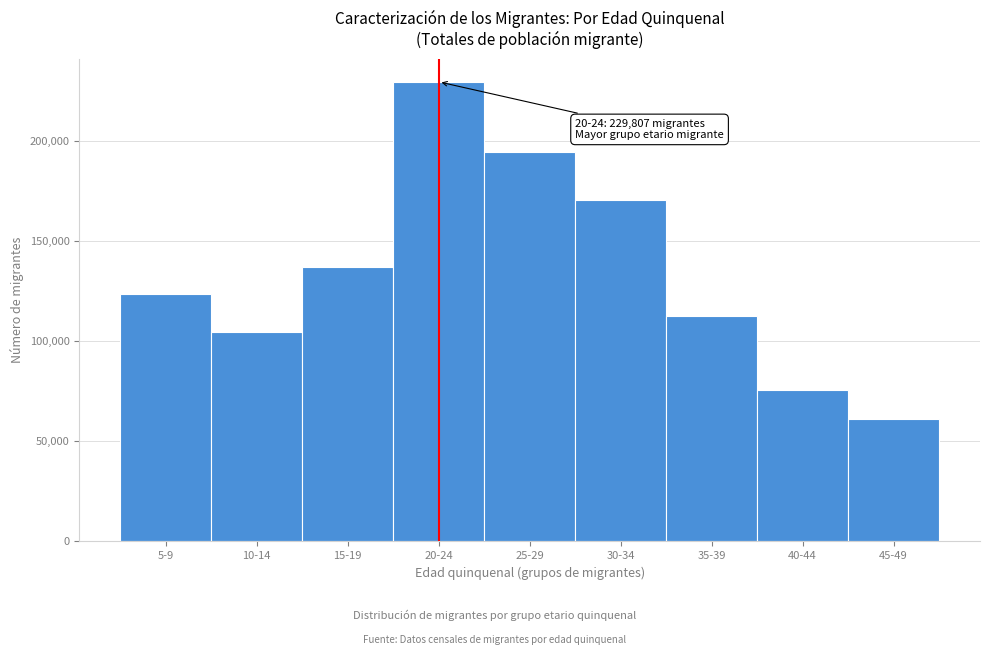

Reading left to right, list all the values displayed in this chart.

123784	104640	137394	229807	194848	170578	112501	75654	61343